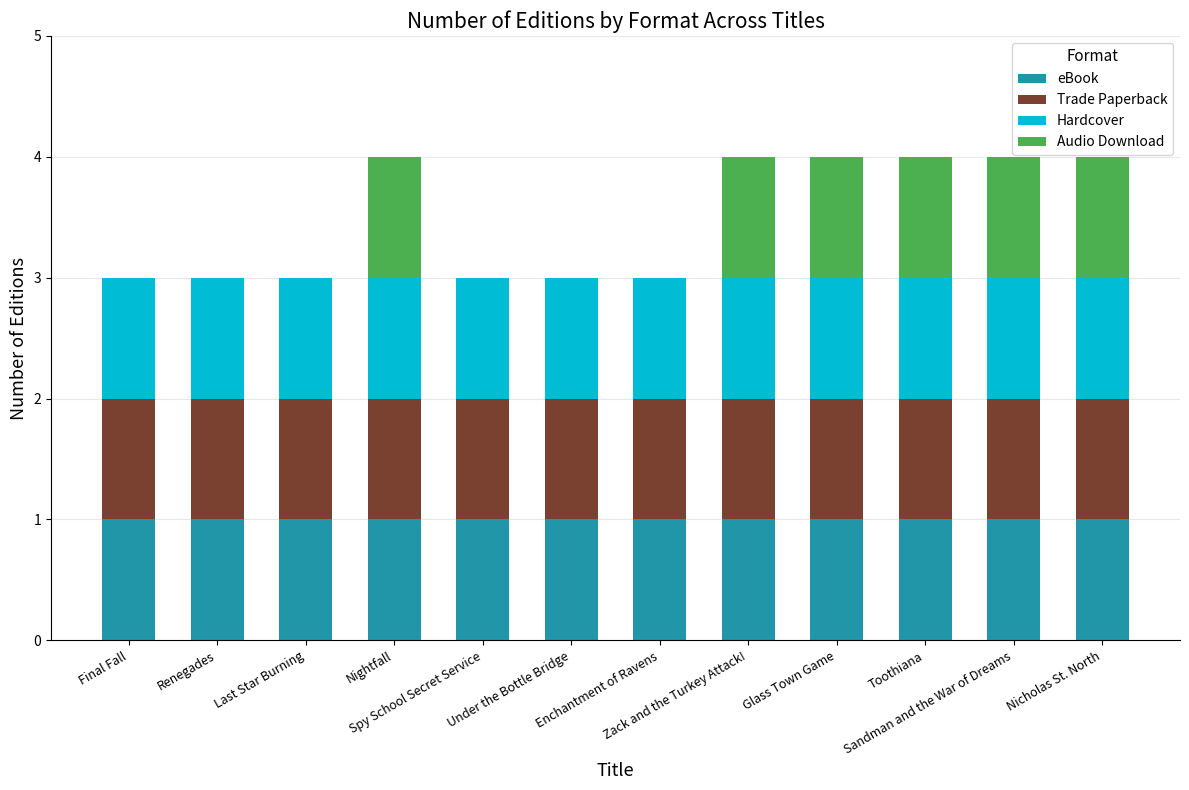

What is the sum of all eBook values?

12